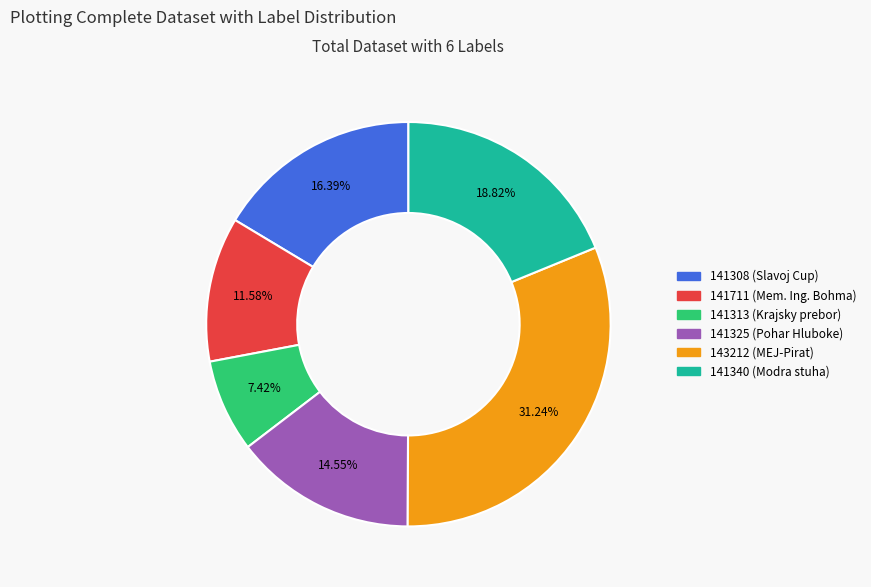

To the nearest percent, what portion does 141308 represent?

16%